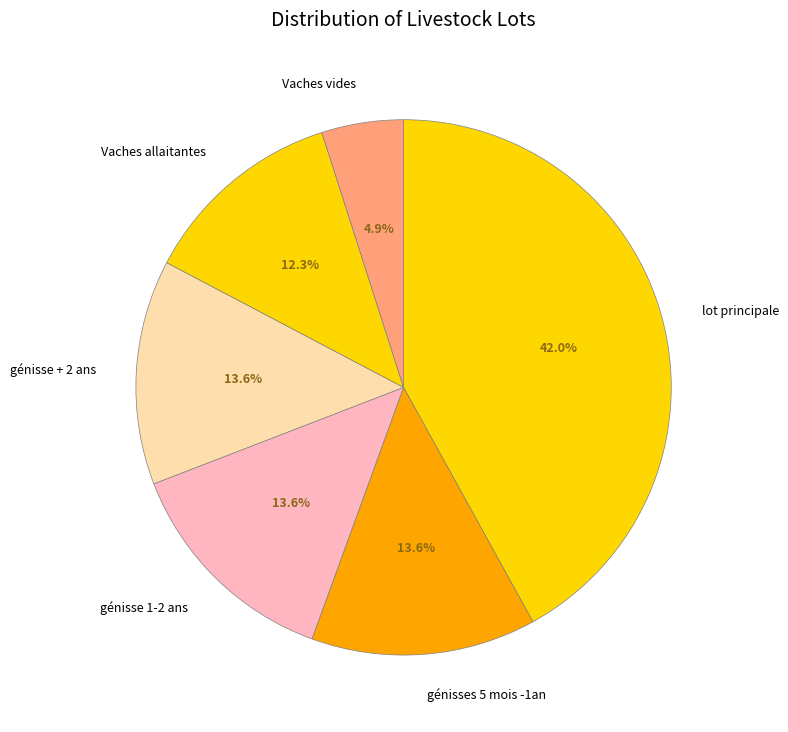

Approximately how many times larger is the value at Vaches allaitantes compared to génisse 1-2 ans?

0.9